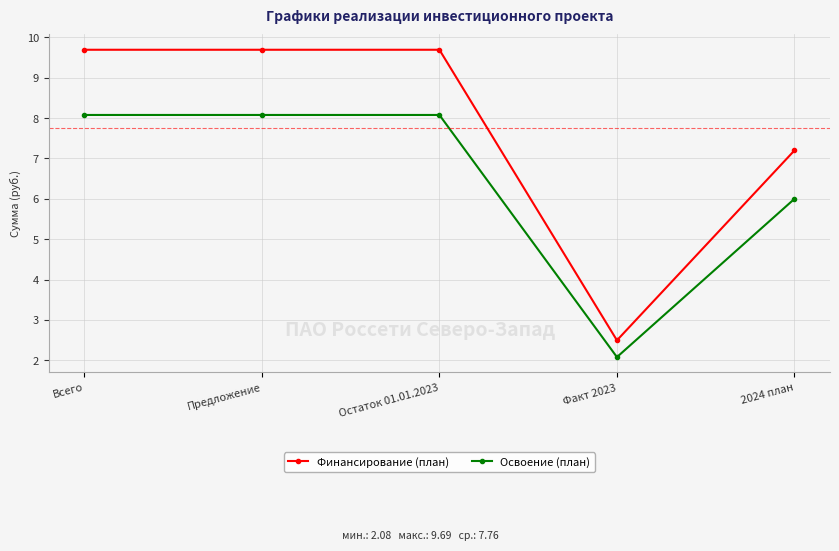

What is the sum of the Финансирование (план) values at Всего and 2024 план?

16.9